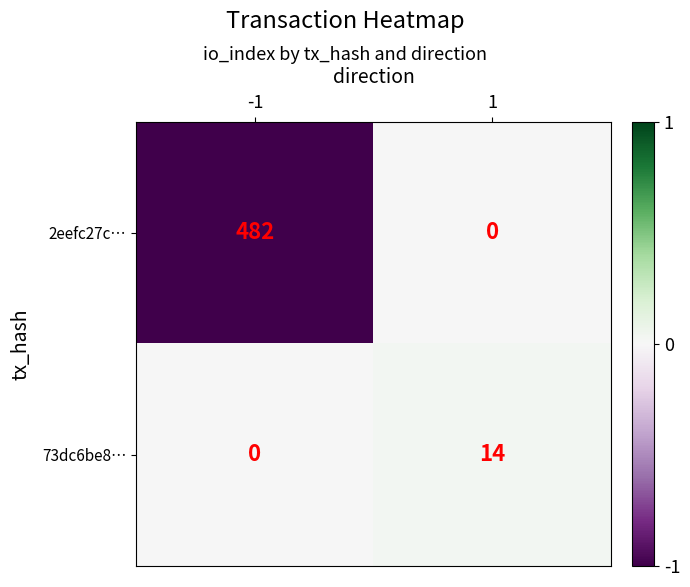

Which series has the largest range (max minus min)?

2eefc27c…